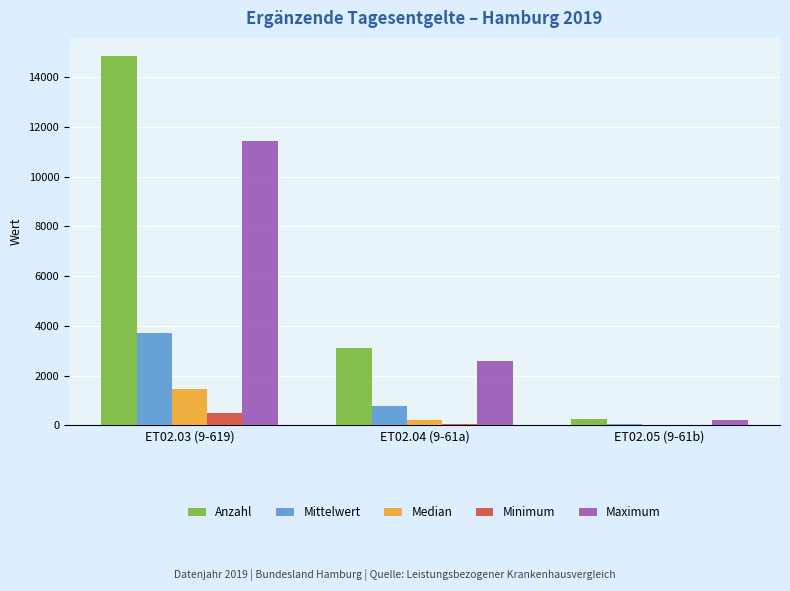

How many categories are shown in the chart?

3